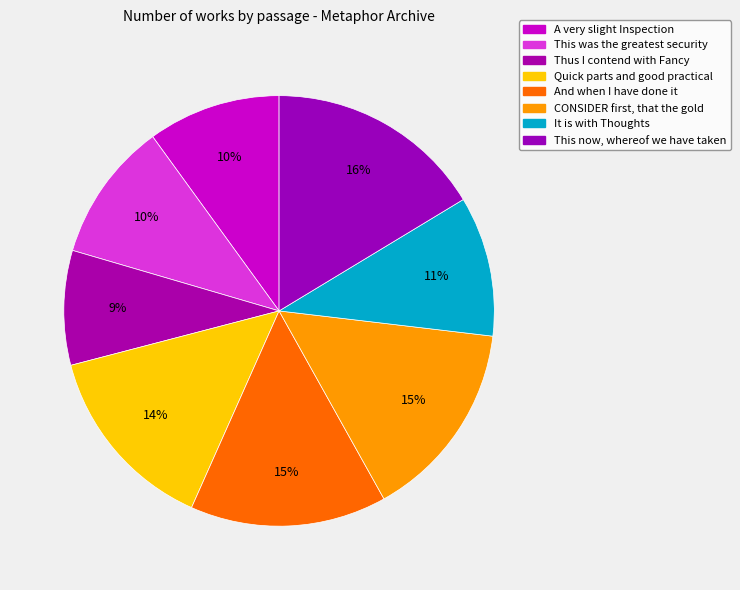

Is the sum of This was the greatest security and This now, whereof we have taken greater than half?

No